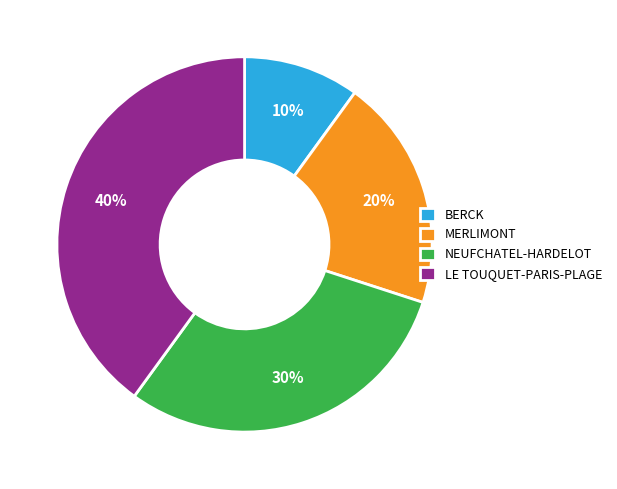

Does any single category account for the majority?

No